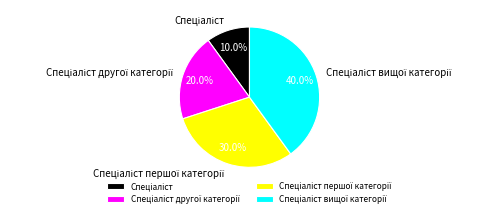

Is there a majority slice in this chart?

No